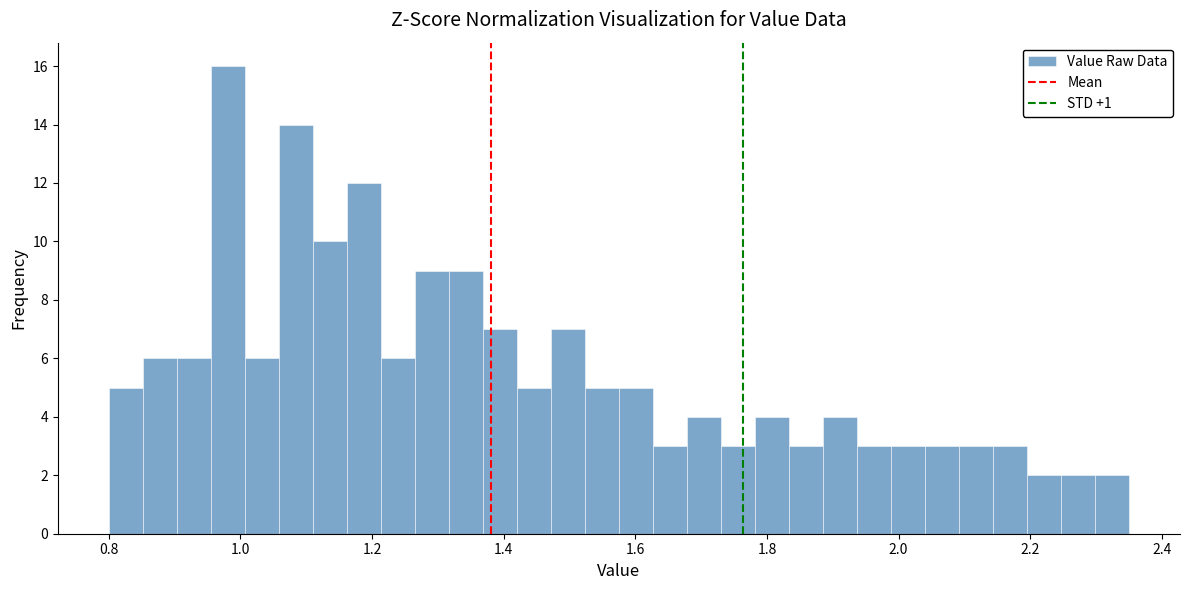

Around what value on the x-axis is the tallest bar? Give the approximate position of its centre, as read against the axis.

0.98